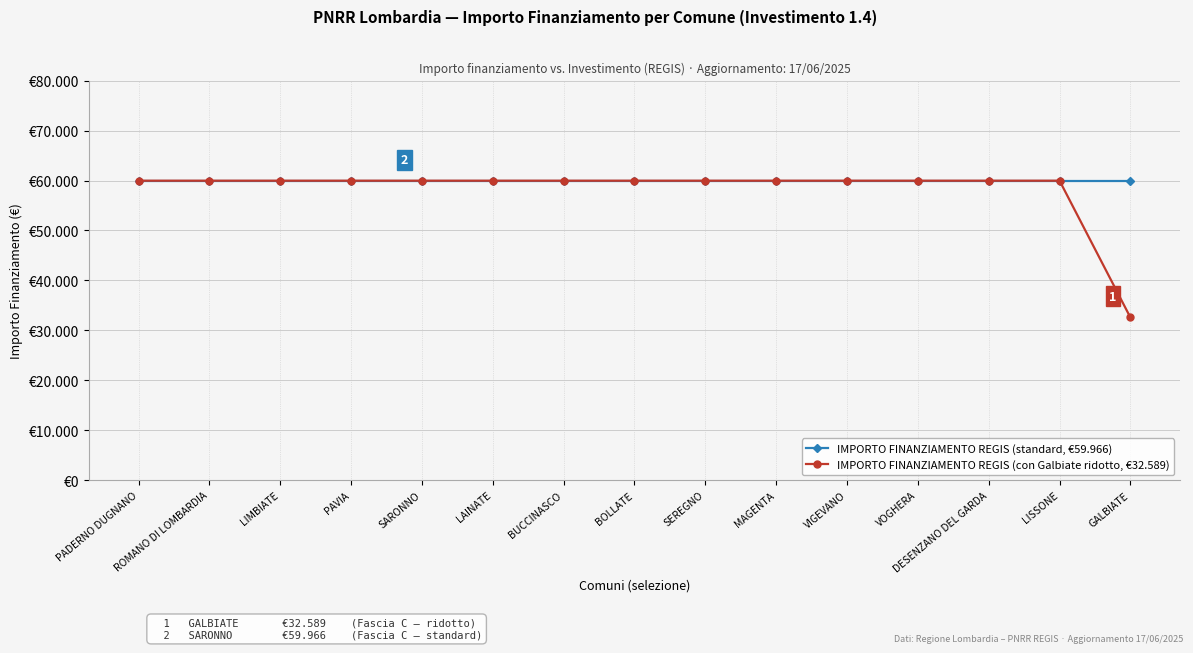

Is this an area chart (filled region under the line)?

No